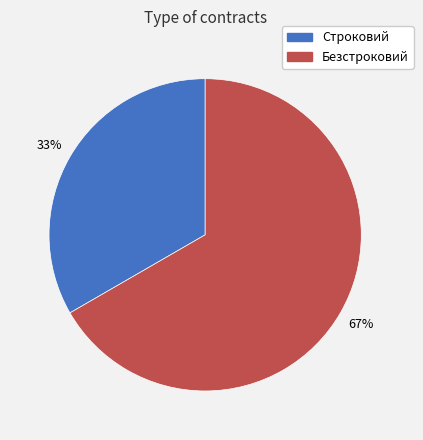

Which category has the smallest portion of the pie?

Строковий